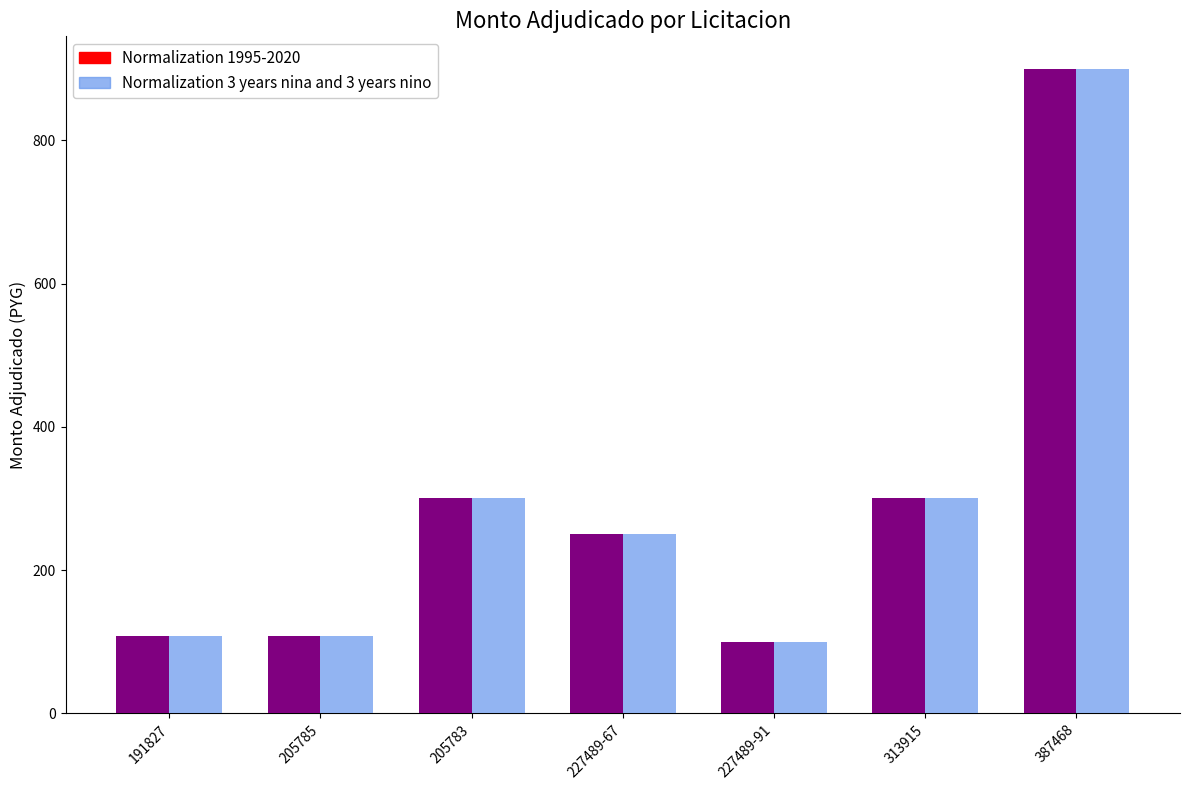

Reading left to right, extract all data points from this chart.

Normalization 1995-2020: 108	108	300	250	100	300	900
Normalization 3 years nina and 3 years nino: 108	108	300	250	100	300	900